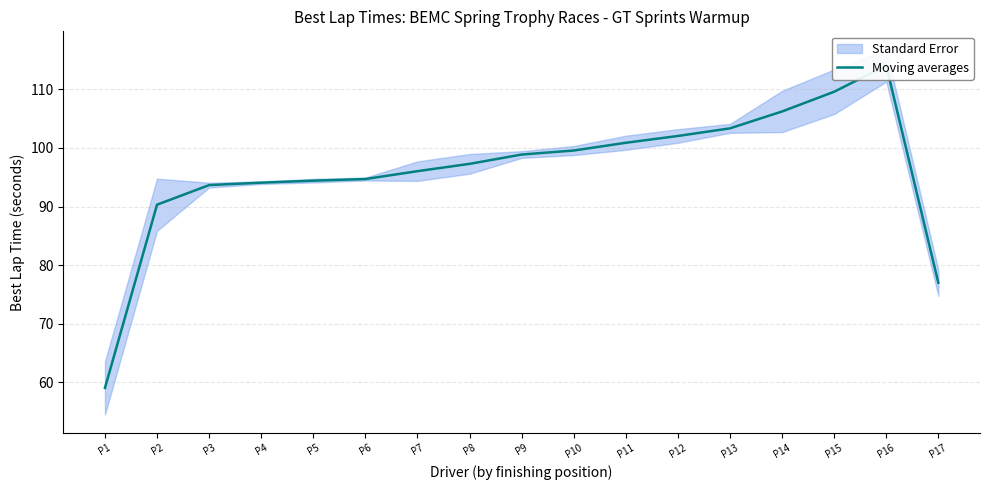

List the labels in order of value, smallest first.

P1, P17, P2, P3, P4, P5, P6, P7, P8, P9, P10, P11, P12, P13, P14, P15, P16